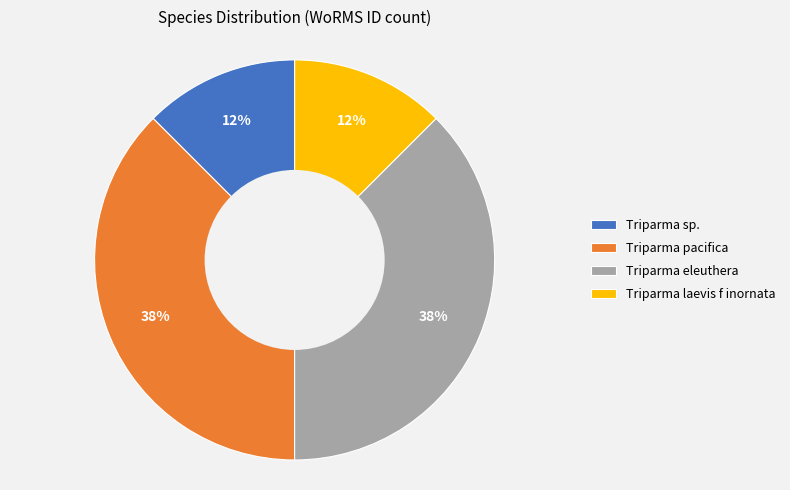

To the nearest percent, what is the average slice percentage?

25%